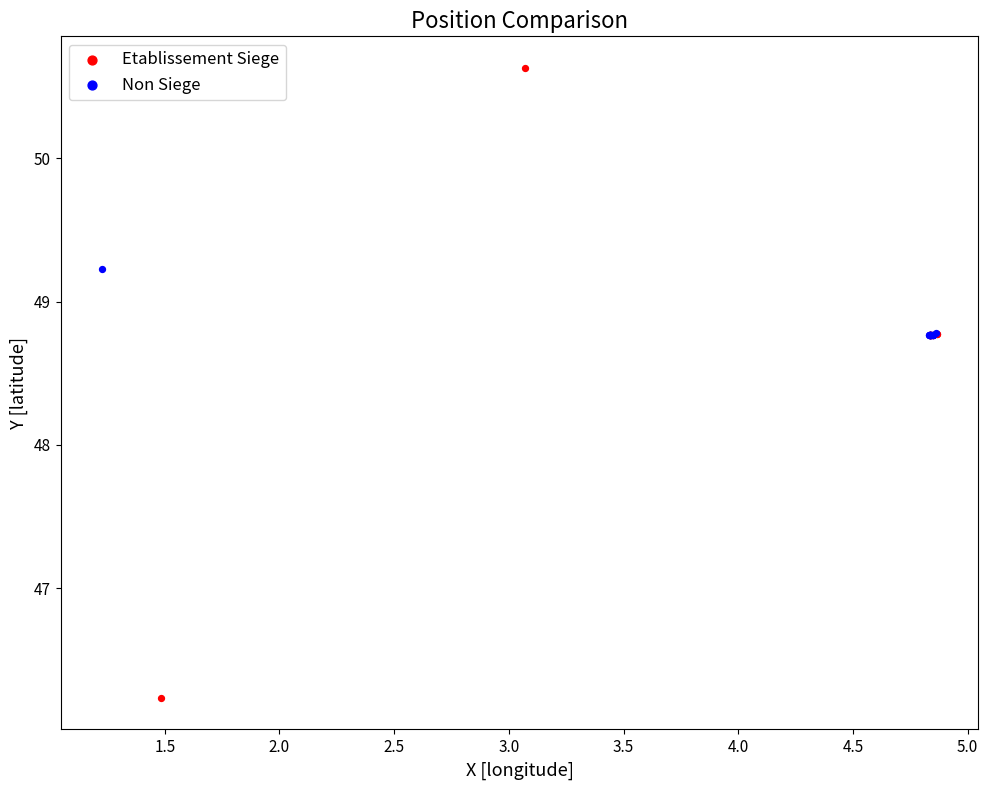

Which series contains the highest Y value?

Etablissement Siege